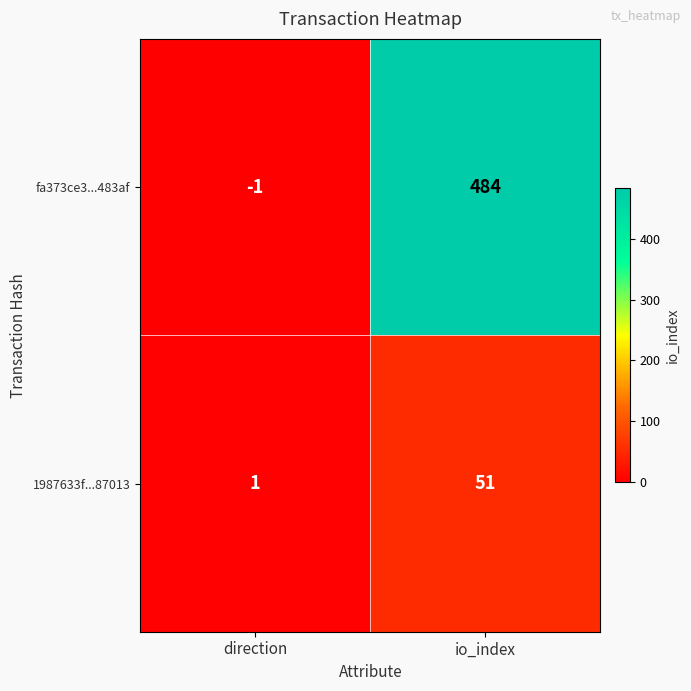

How many distinct data groups are displayed?

2